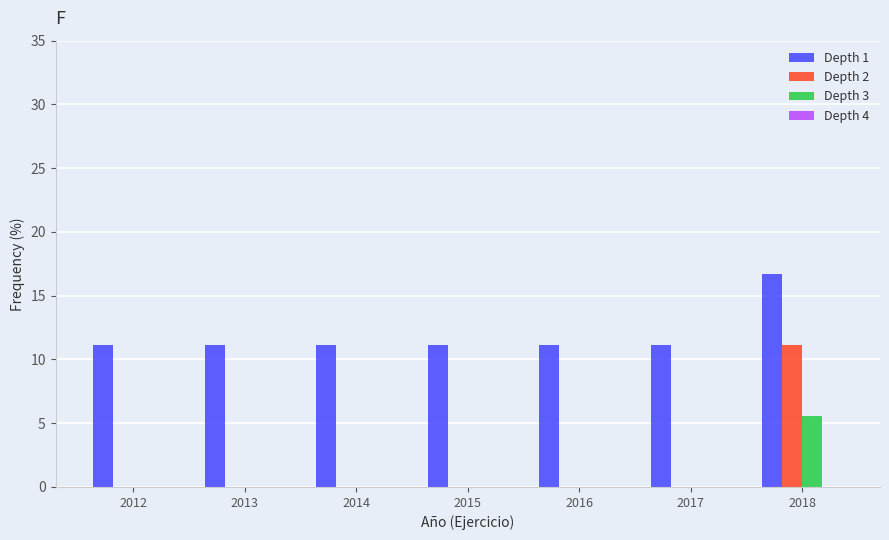

How many data points does each series have?

7